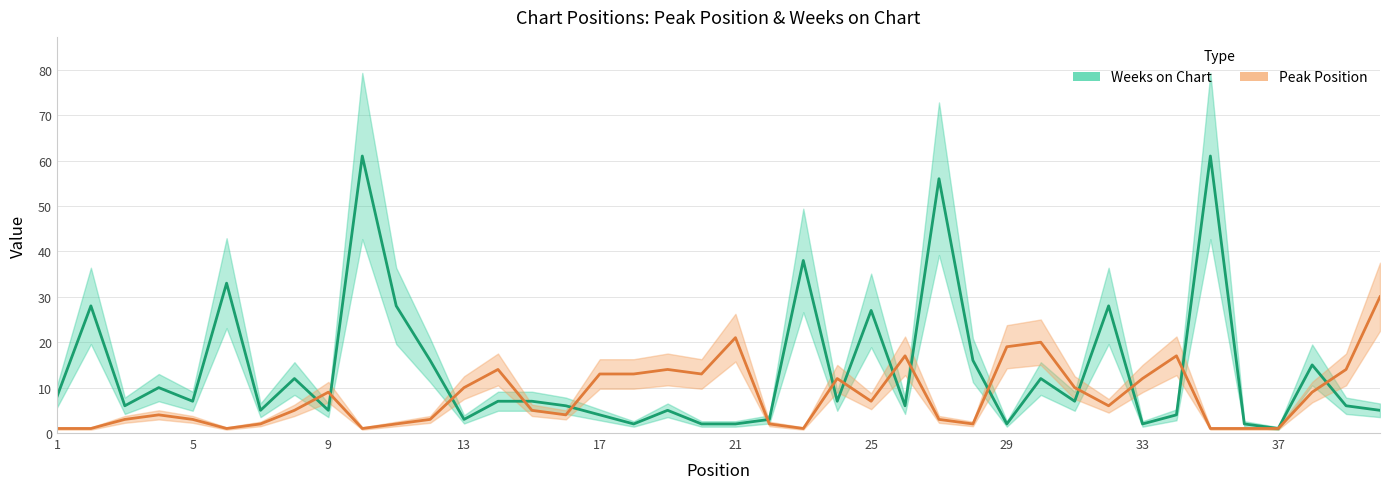

After their last crossing, which series has the higher values: Weeks on Chart or Peak Position?

Peak Position